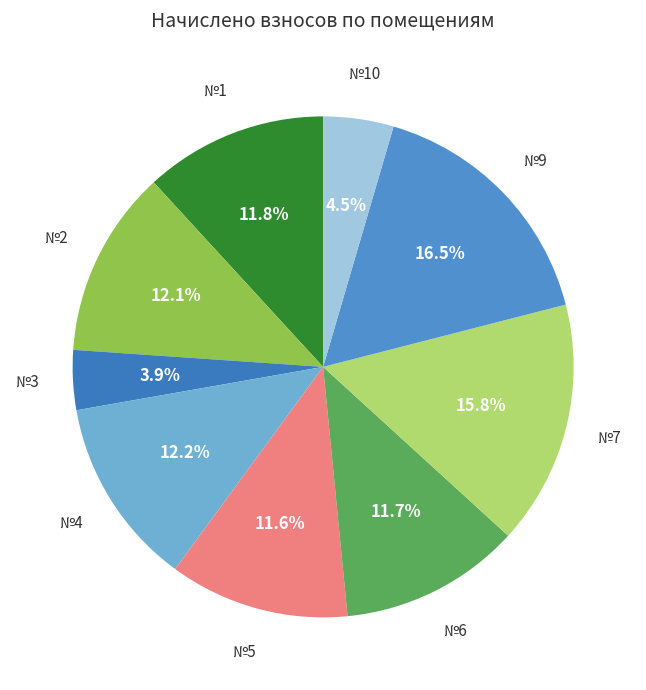

Does any single category account for the majority?

No